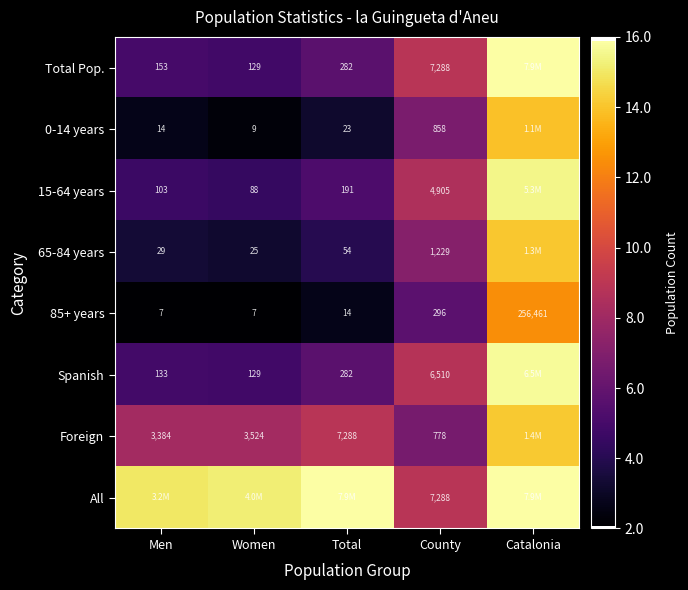

What is the difference between the highest and lowest values at Catalonia?

3.4